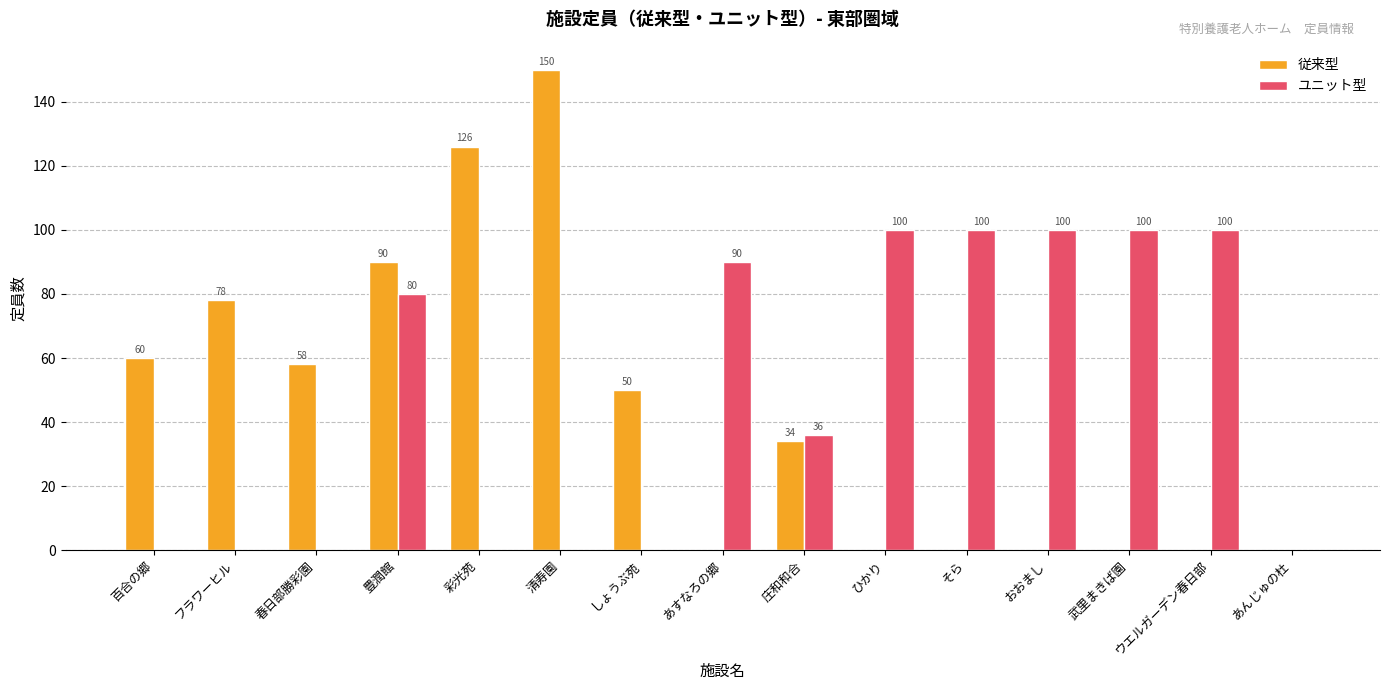

What are all the series names shown in the legend?

従来型, ユニット型